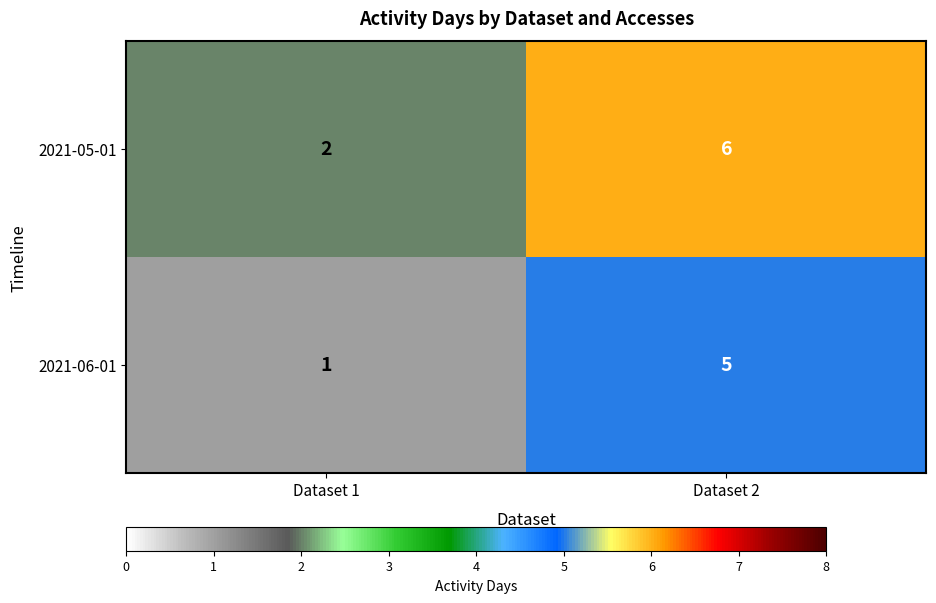

Count the number of data series in this chart.

2